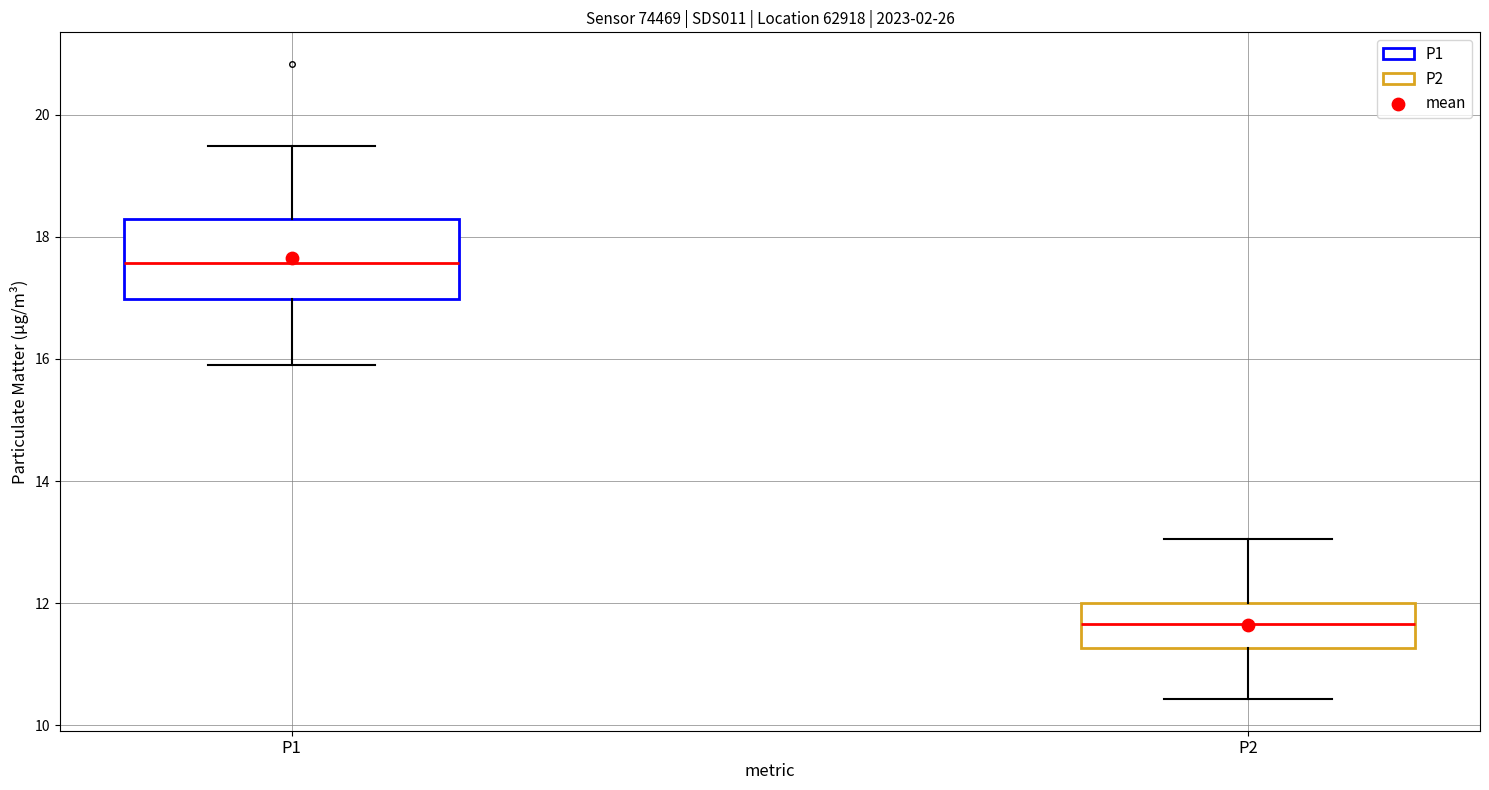

Comparing the boxes themselves (not the whiskers), which one is the tallest?

P1